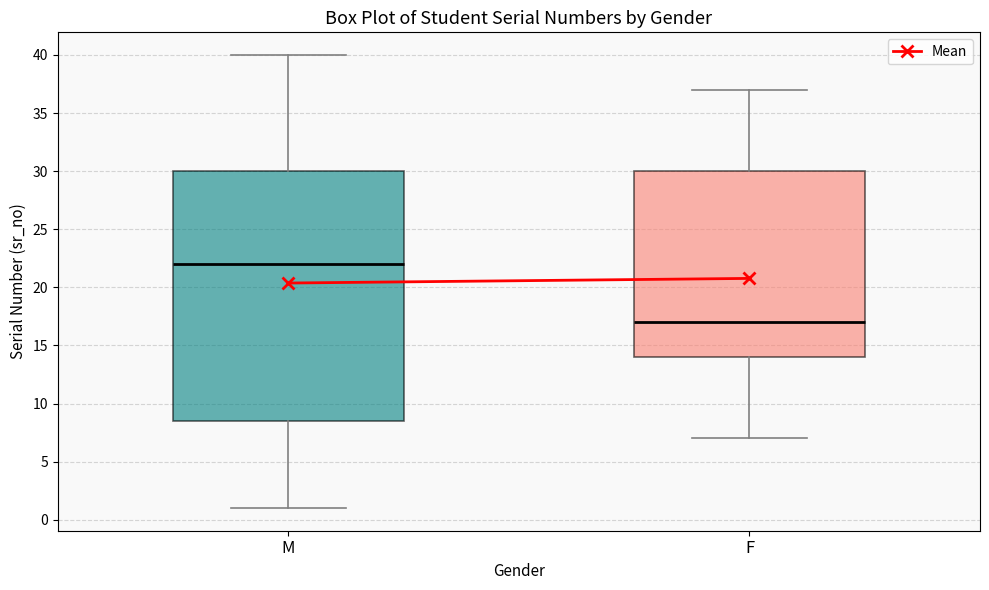

Where is the lower edge of the box for M on the y-axis? The values are not printed on the chart, so give them approximately, as read against the axis.

8.5